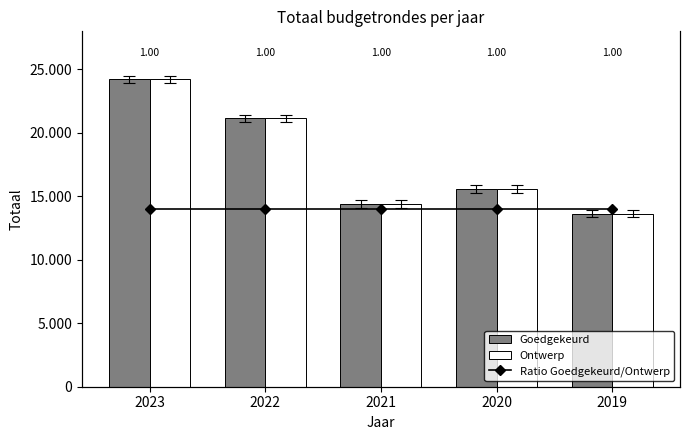

What are all the series names shown in the legend?

Goedgekeurd, Ontwerp, Ratio Goedgekeurd/Ontwerp